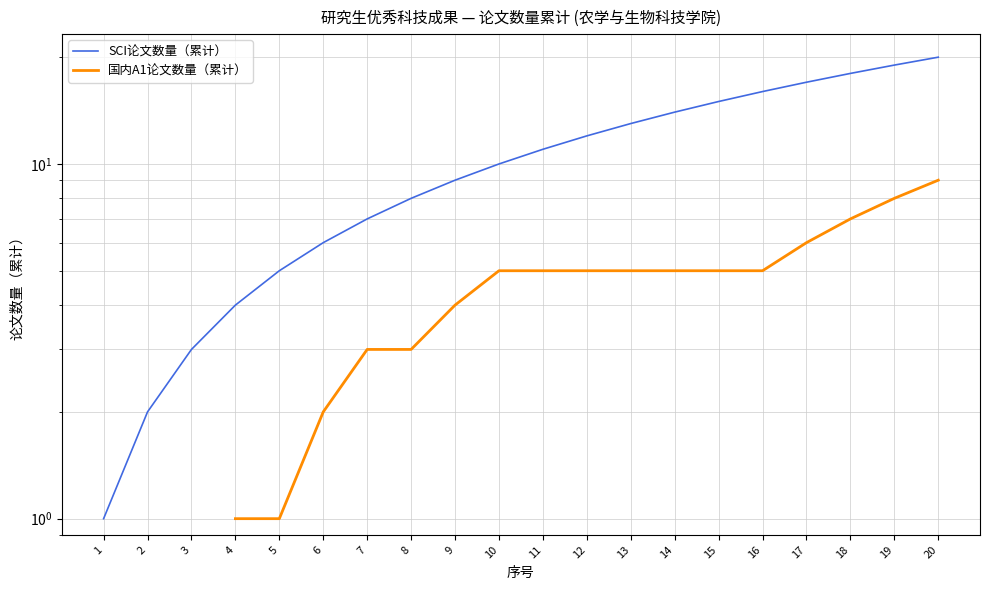

Which series changed the most between 4 and 9?

SCI论文数量（累计）